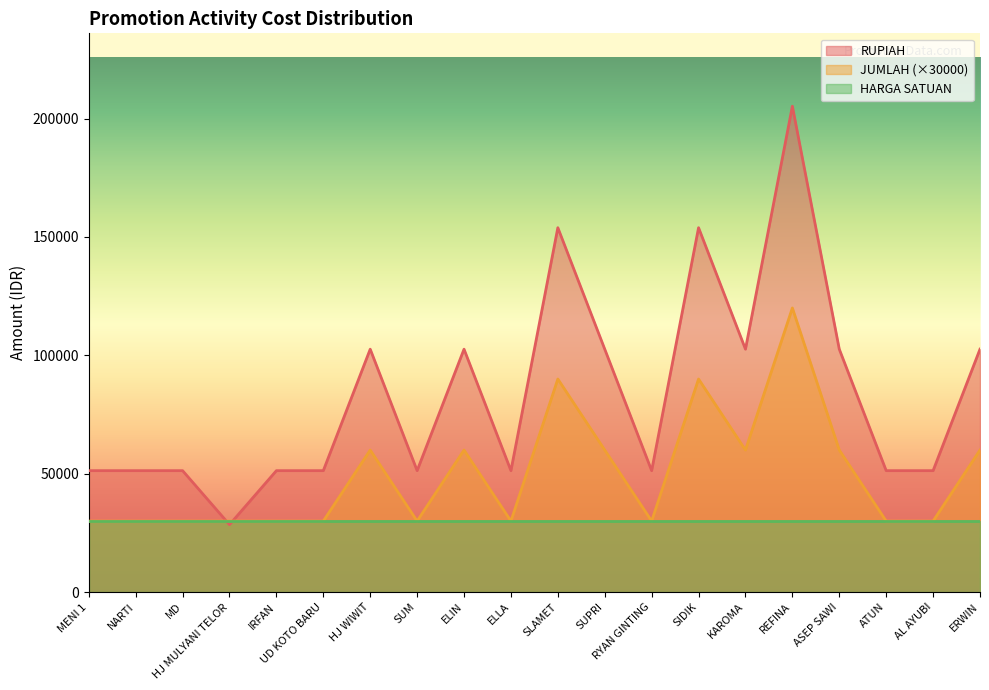

At which category is the sum across all series the highest?

REFINA